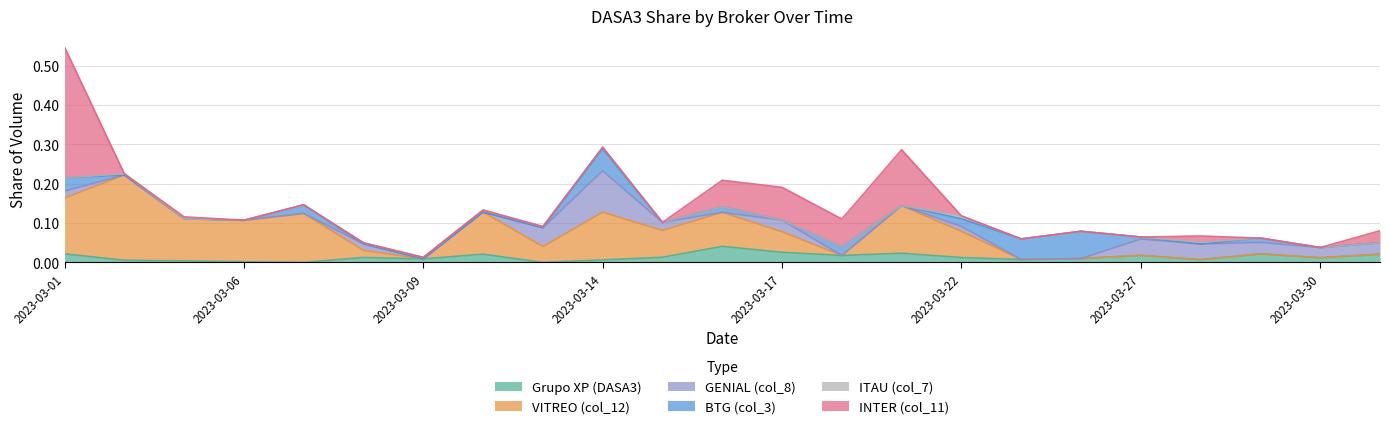

What is the difference between the VITREO (col_12) values at 2023-03-06 and 2023-03-31?

0.1